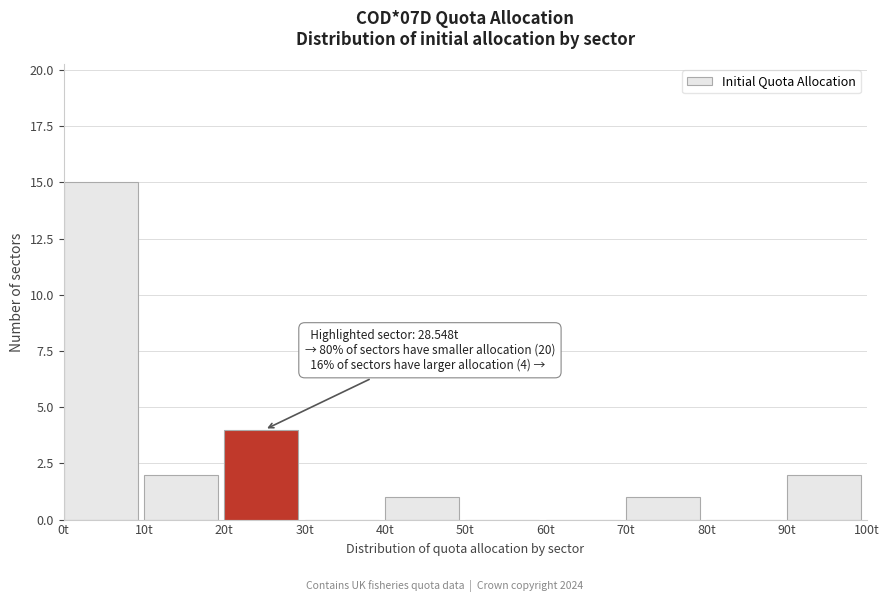

Over which range of the x-axis is the bar tallest?

0 to 10